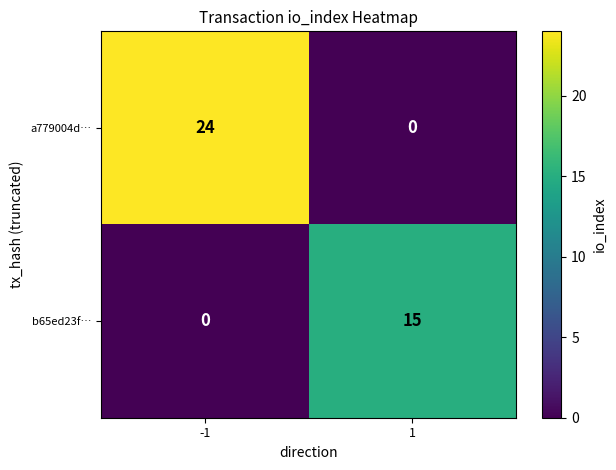

At -1, list the series in order from smallest to largest.

b65ed23f…, a779004d…